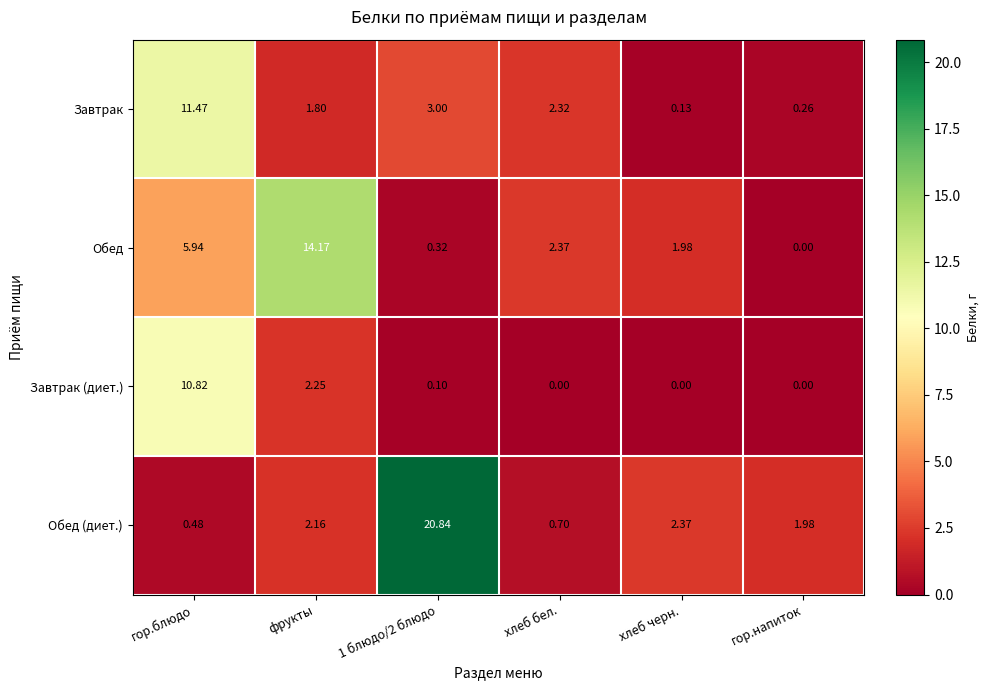

At which category is the sum across all series the highest?

гор.блюдо